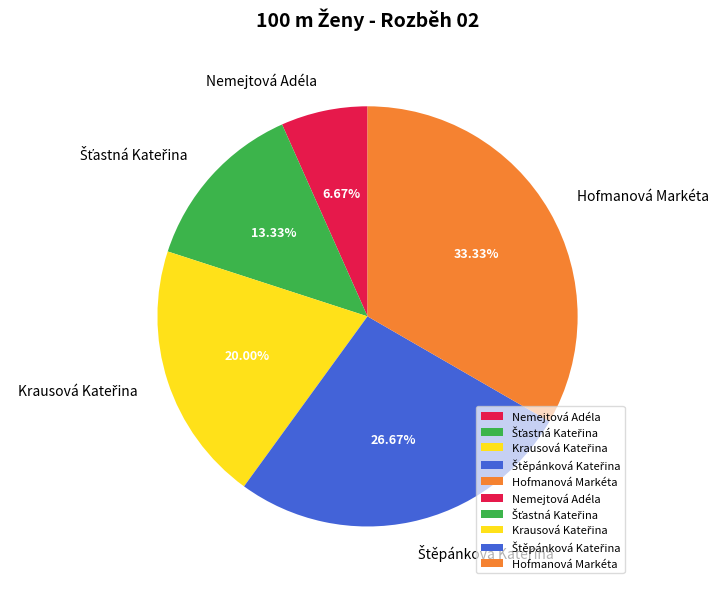

How many slices are in this pie chart?

5